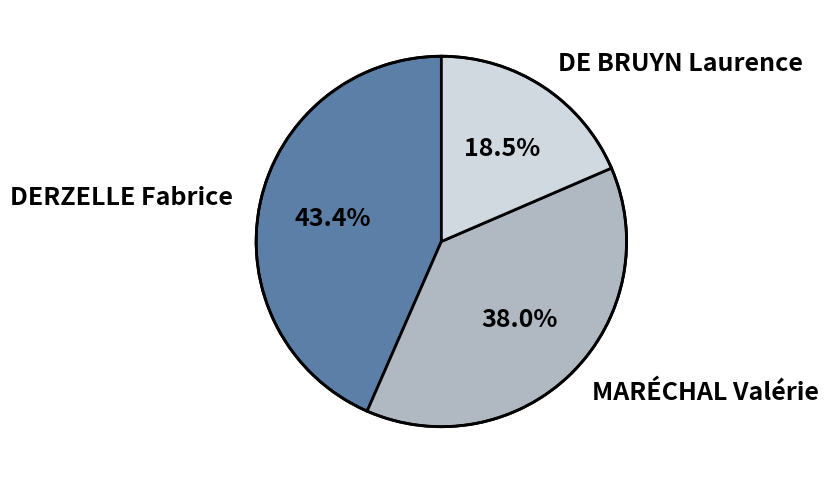

The DERZELLE Fabrice slice represents 57% of the pie. True or false?

False